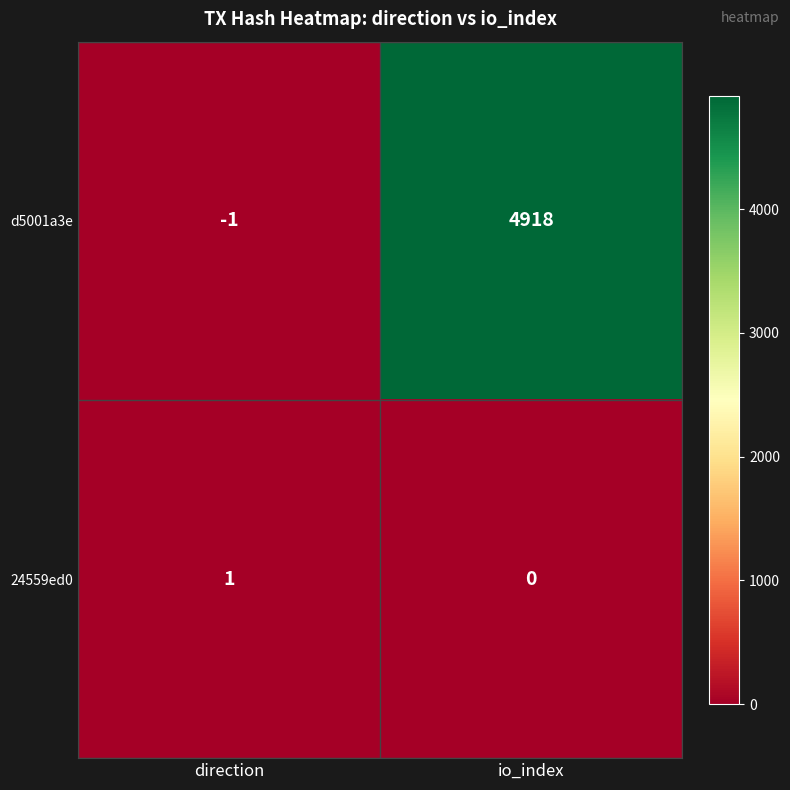

Rank the series by their maximum value, from highest to lowest.

d5001a3e, 24559ed0